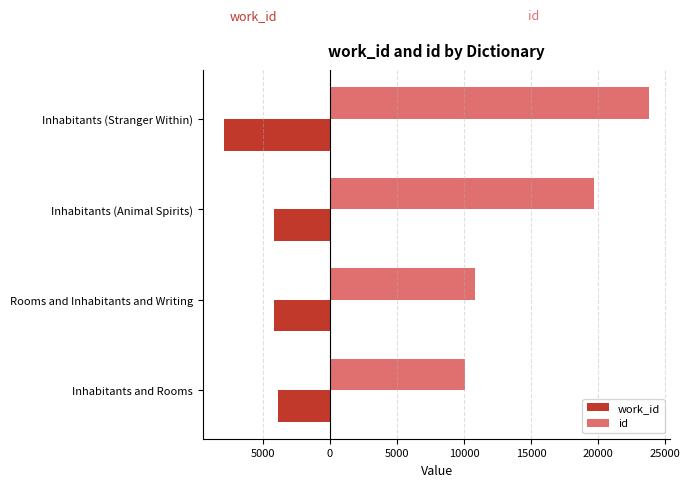

What are all the series names shown in the legend?

work_id, id